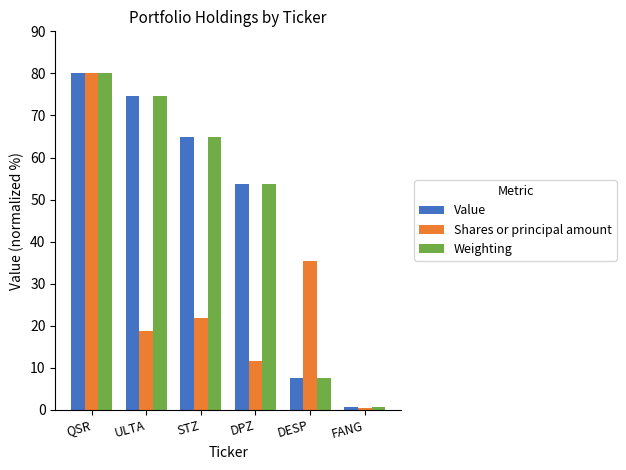

What is the average value of the Value series?

46.9